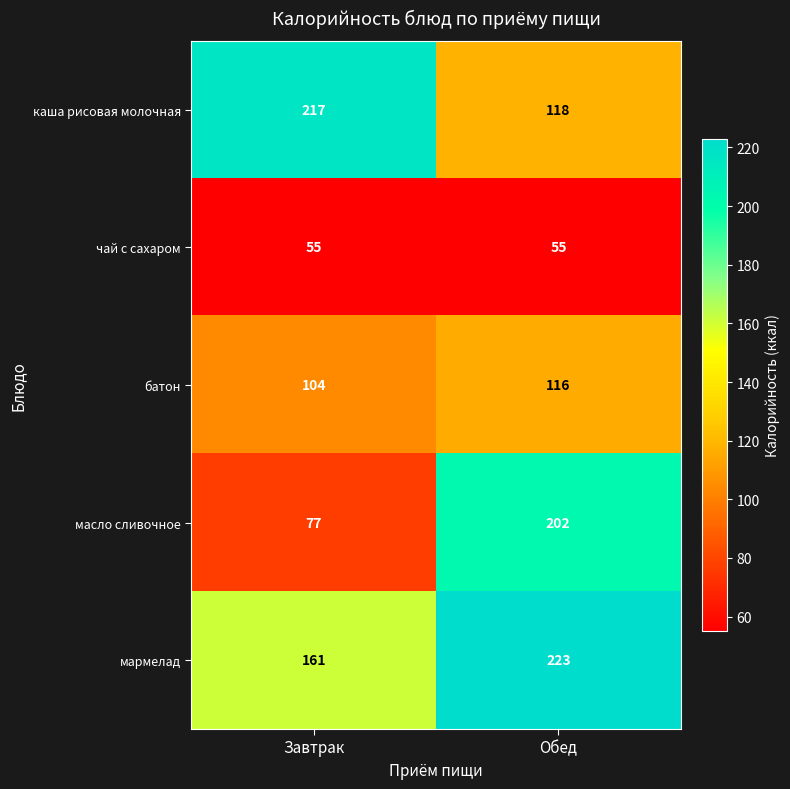

Rank the series by their average value, from highest to lowest.

мармелад, каша рисовая молочная, масло сливочное, батон, чай с сахаром